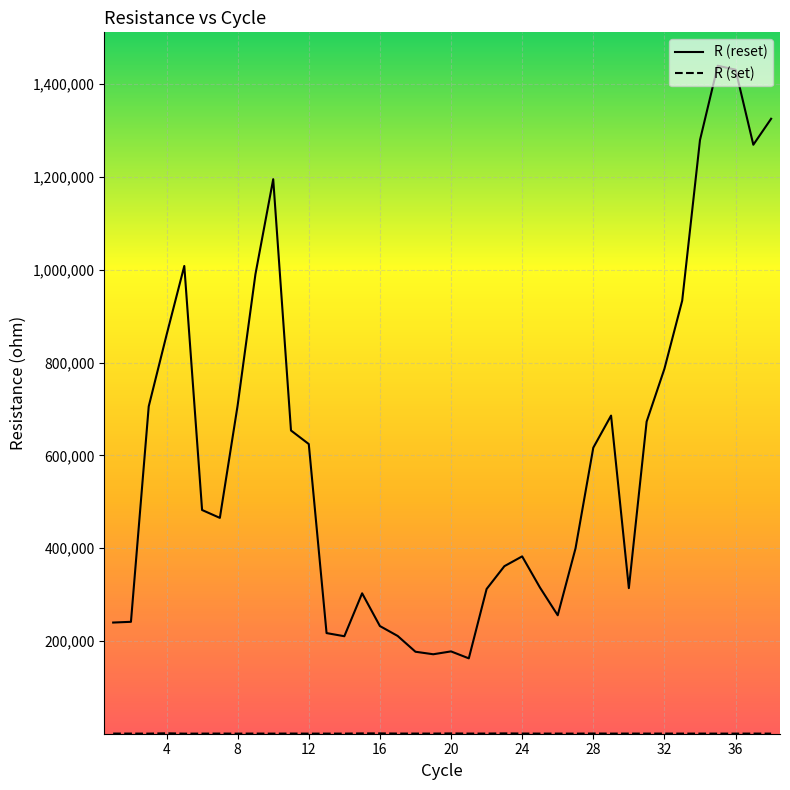

What is the difference between the maximum and minimum values in the R (reset) series?

1277278.8